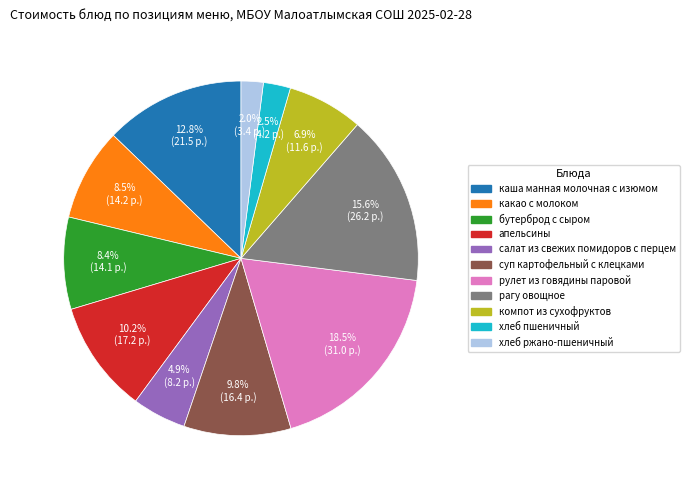

To the nearest percent, what is the difference between the largest and smallest slice percentages?

16%